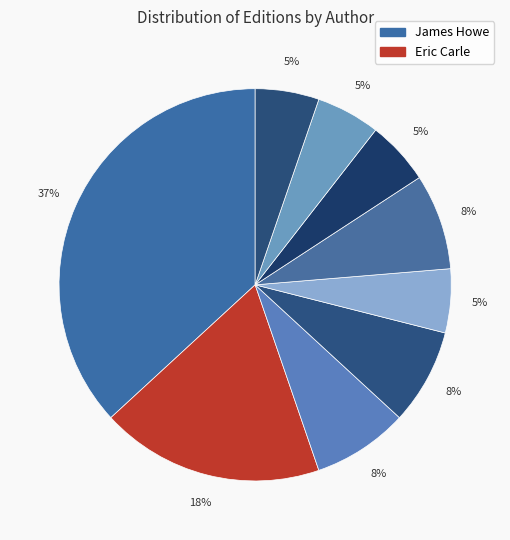

How many slices are in this pie chart?

9